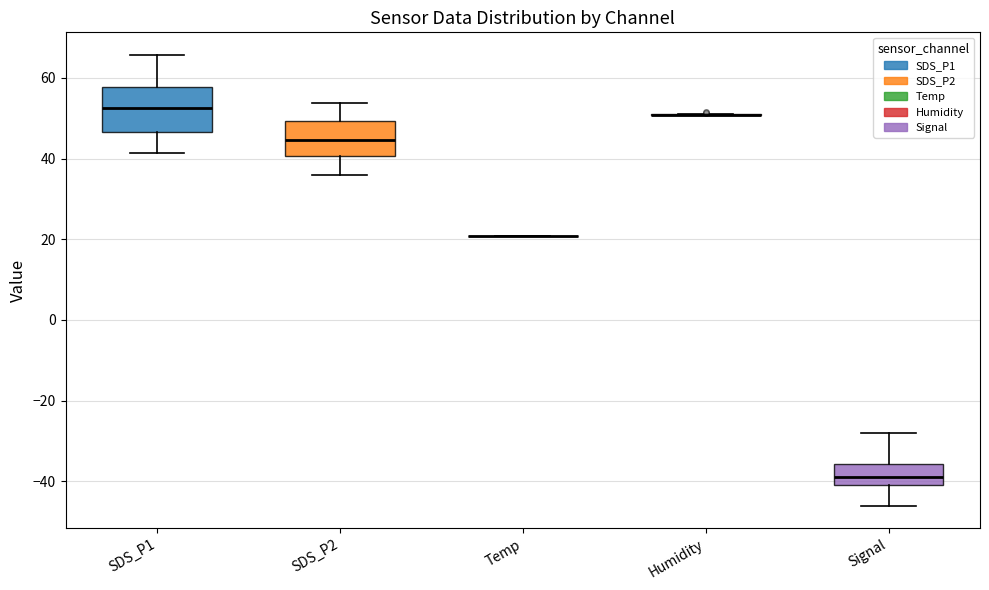

Reading left to right, transcribe this box plot: for each box, give where its median line is, the range the box spans, and where its two whiskers end, as read against the y-axis. The values are not printed on the chart, so give them approximately, as read against the axis.

SDS_P1: median 52, box 46 to 58, whiskers 42 to 66
SDS_P2: median 44, box 40 to 50, whiskers 36 to 54
Temp: box collapsed to a line at 20, whiskers 20 to 20
Humidity: box collapsed to a line at 50, whiskers 50 to 52
Signal: median -38, box -40 to -36, whiskers -46 to -28